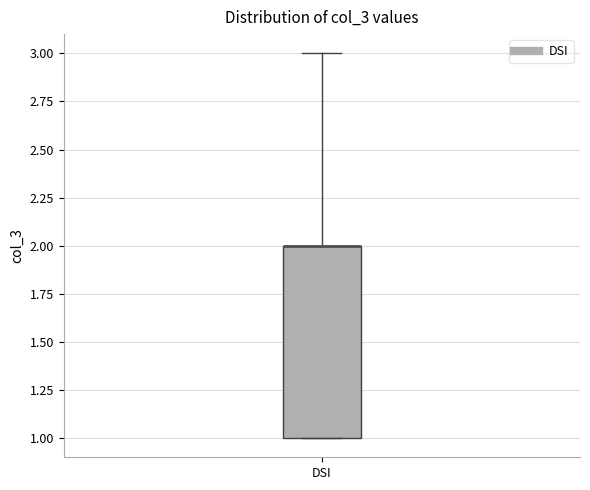

Transcribe this box plot: give where the median line is, the range the box spans, and where the two whiskers end, as read against the y-axis. The values are not printed on the chart, so give them approximately, as read against the axis.

median 2 (drawn on the box's upper edge), box 1 to 2, whiskers 1 to 3